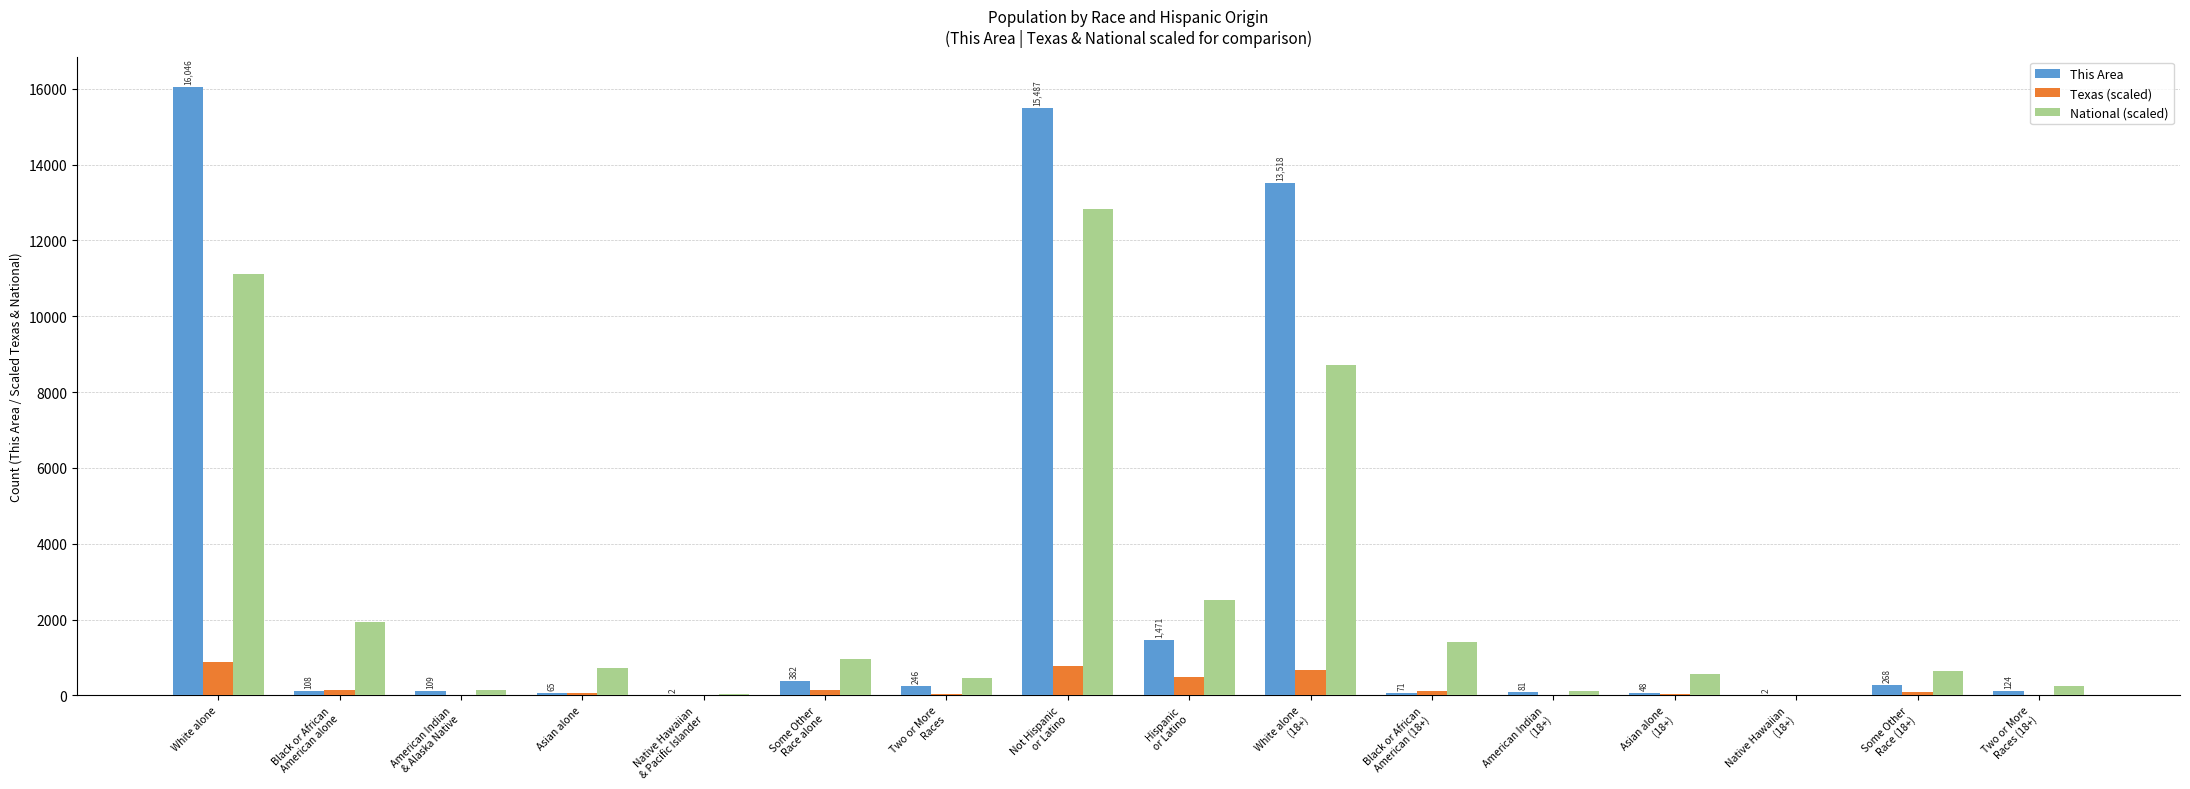

Does the chart contain stacked bars?

No